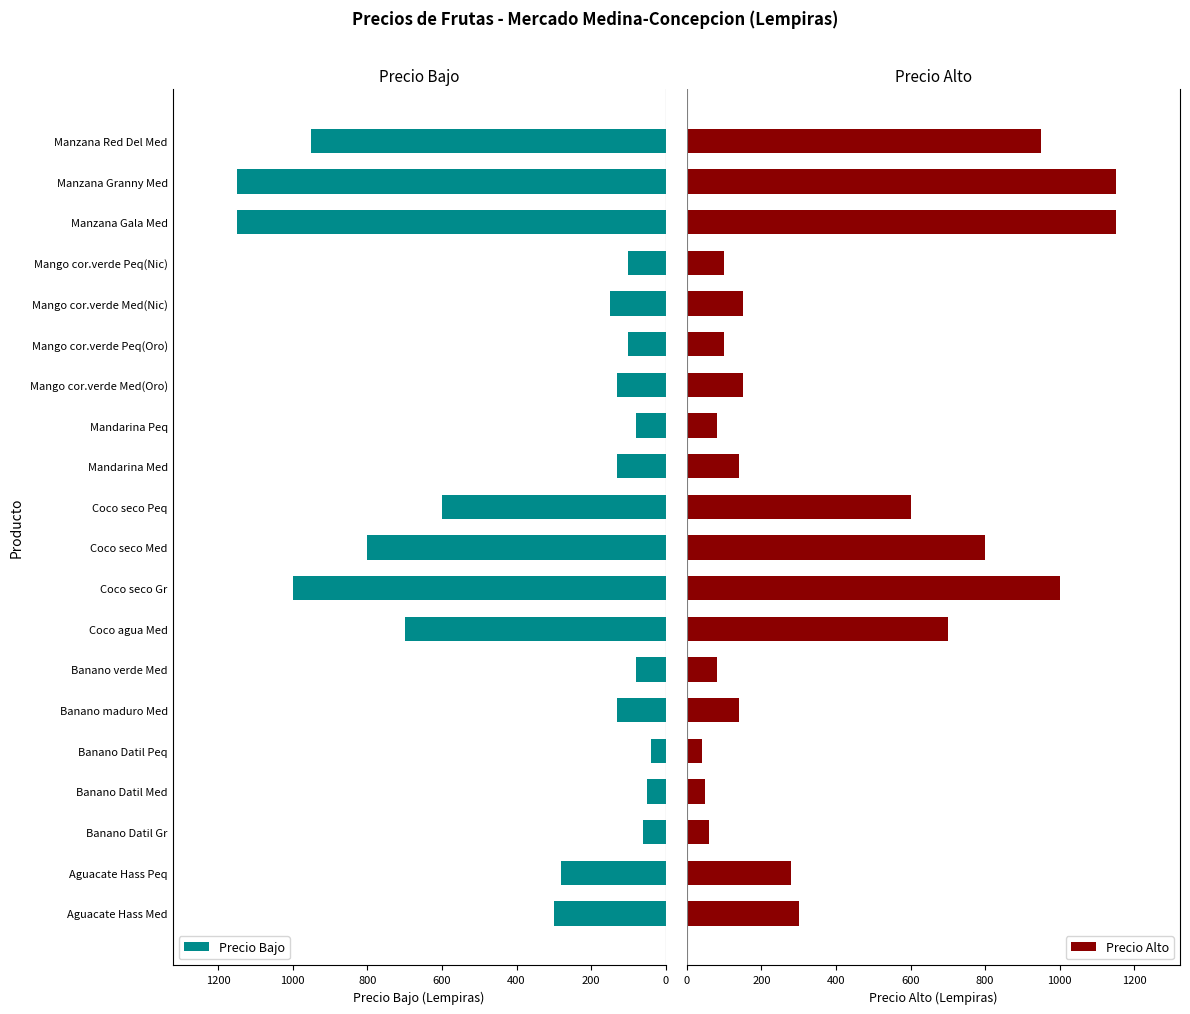

What is the highest value of the Precio Bajo series?

1150